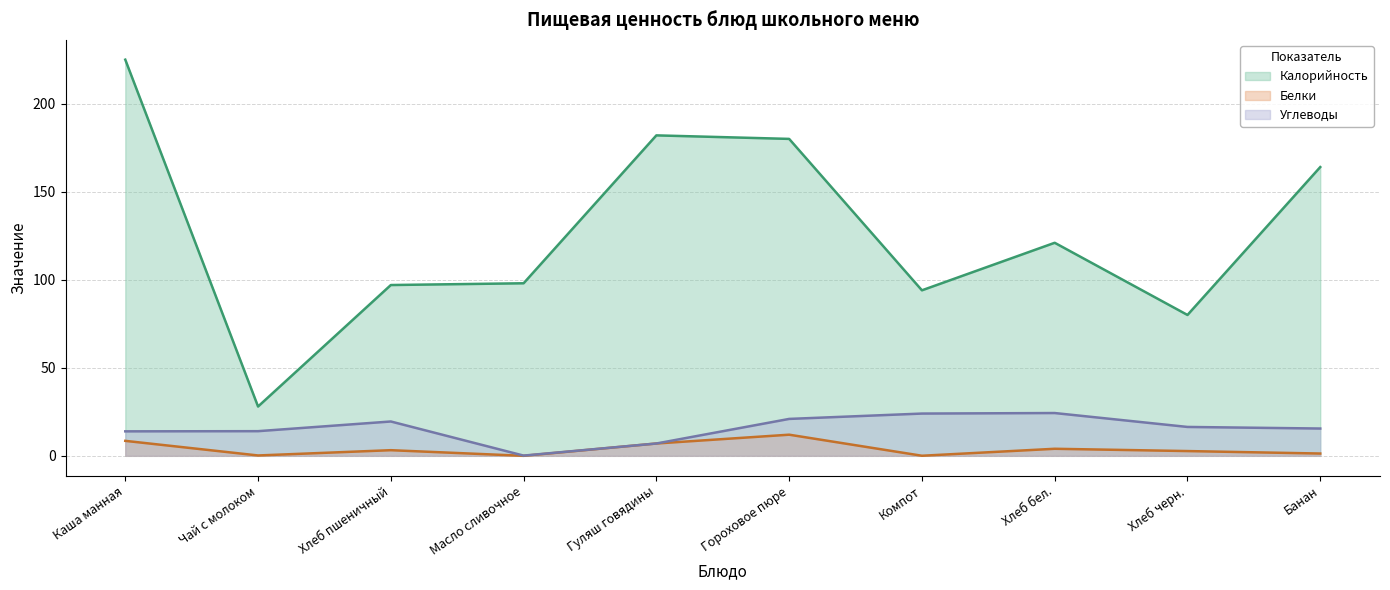

What is the highest value of the Углеводы series?

24.3